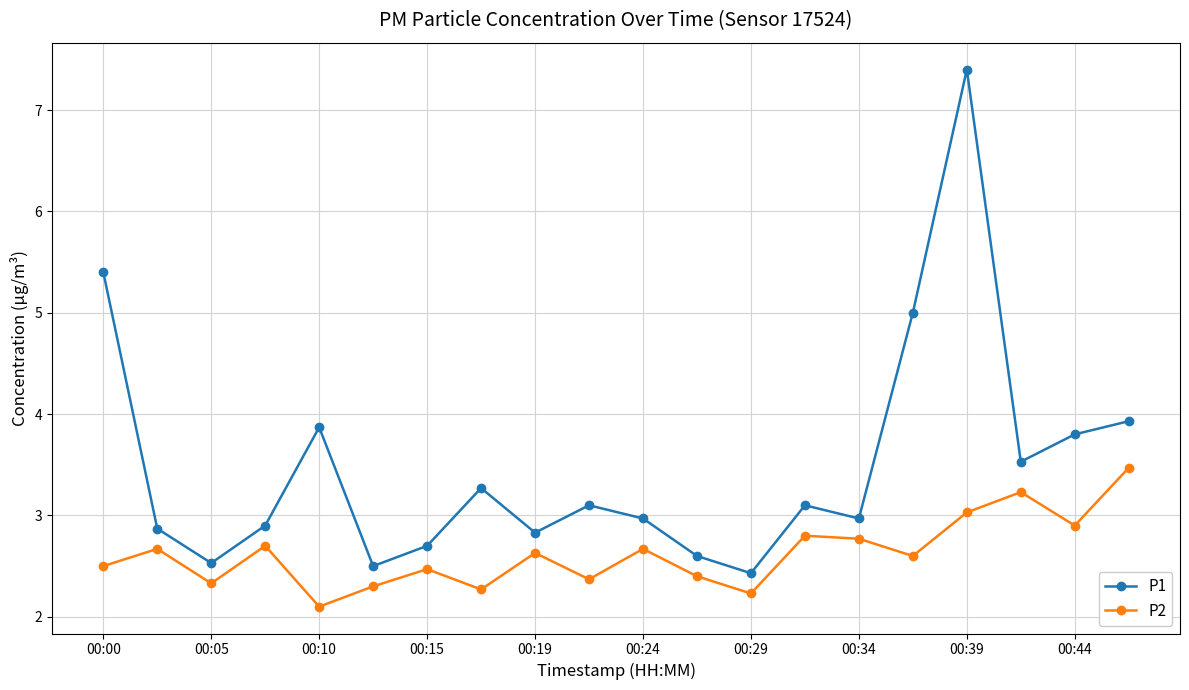

How many data points does each series have?

20